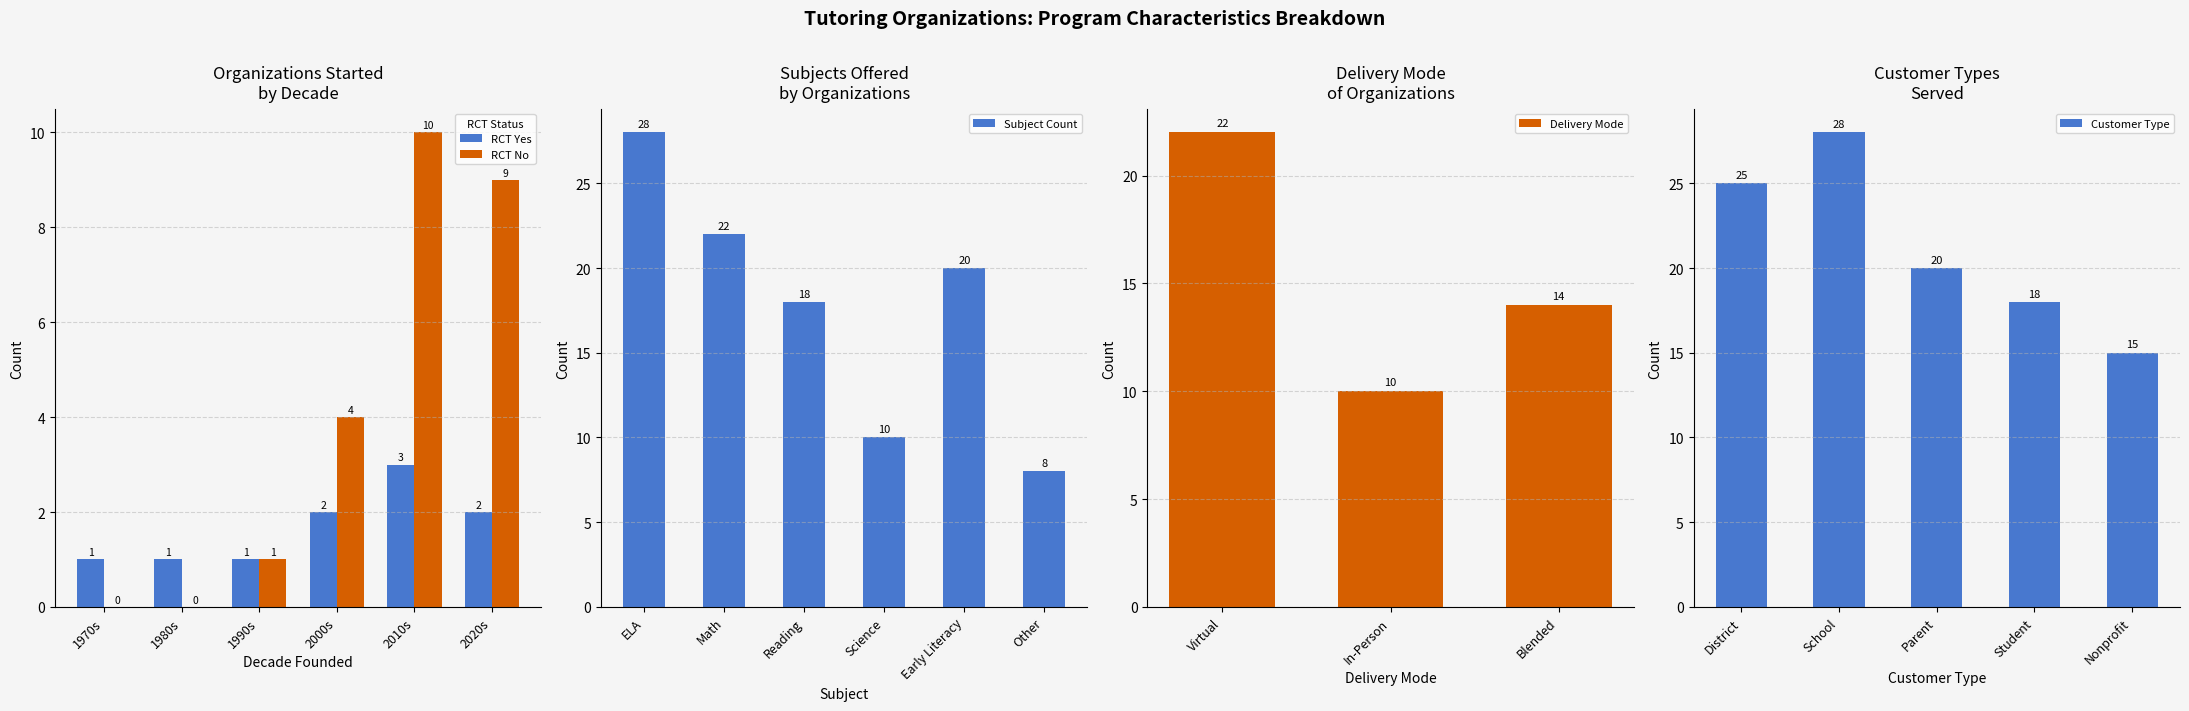

Count the number of data series in this chart.

2